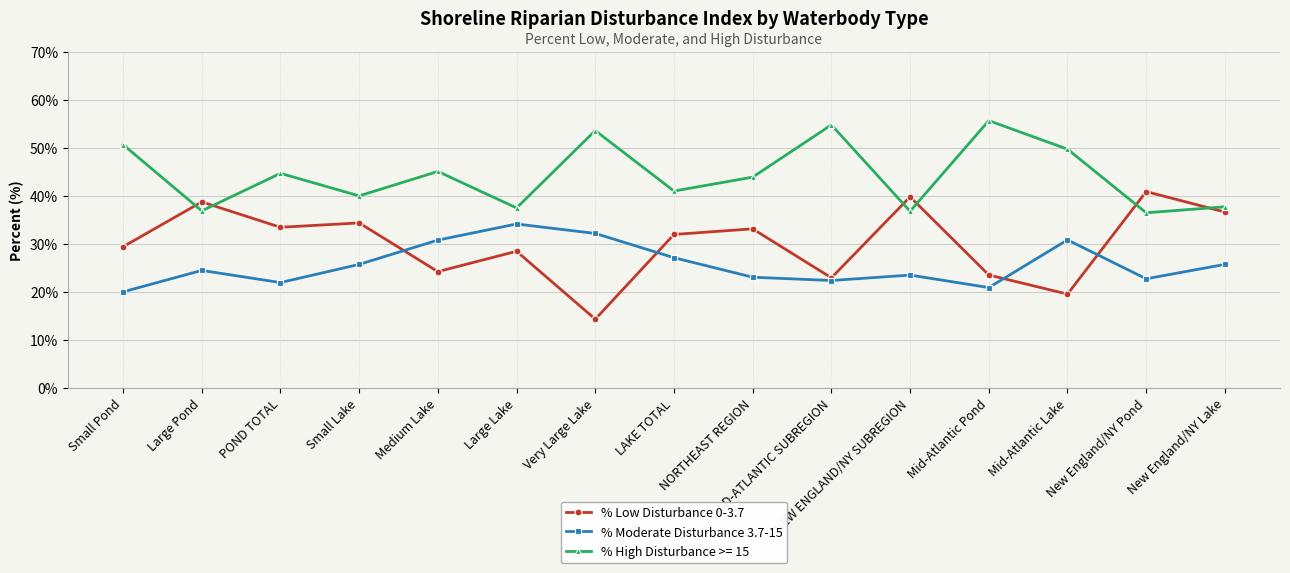

Count the number of categories in the chart.

15